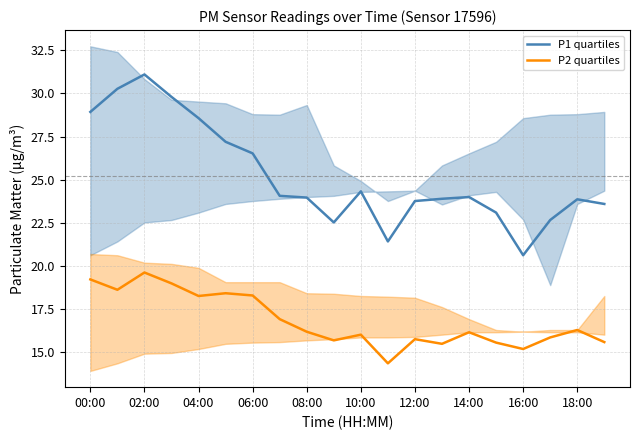

Reading left to right, transcribe all the data shown in this chart.

P1 quartiles: 28.9	30.3	31.1	29.8	28.6	27.2	26.5	24.1	24.0	22.5	24.3	21.4	23.8	23.9	24.0	23.1	20.6	22.7	23.9	23.6
P2 quartiles: 19.2	18.6	19.6	19.0	18.3	18.4	18.3	16.9	16.2	15.7	16.0	14.4	15.8	15.5	16.2	15.6	15.2	15.9	16.3	15.6